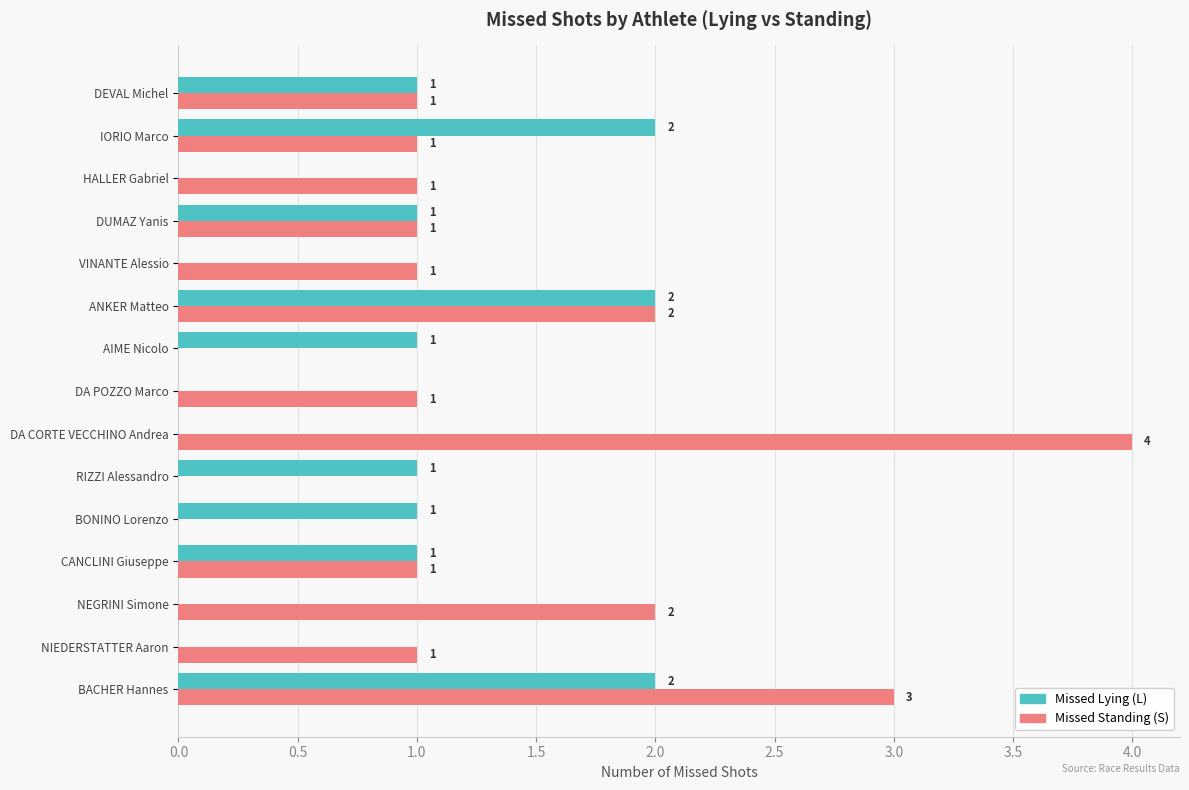

Count the Missed Lying (L) values in the range 0 to 1.

12